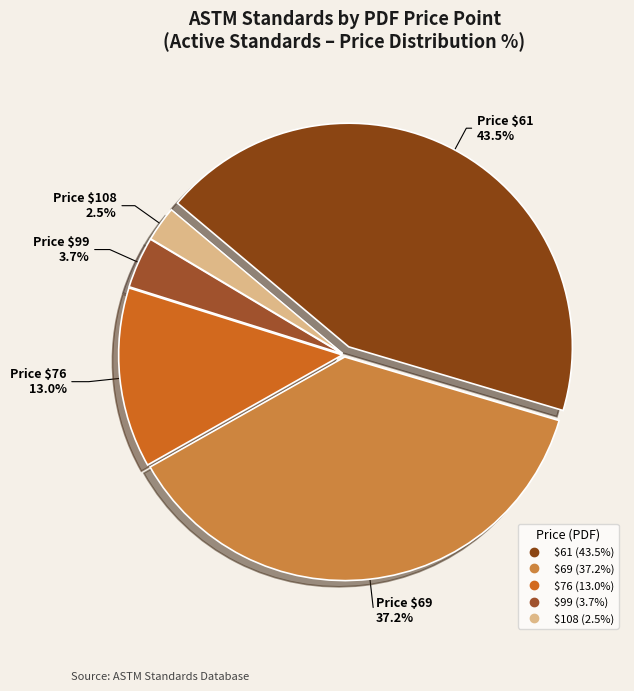

Count the number of slices in the pie.

5